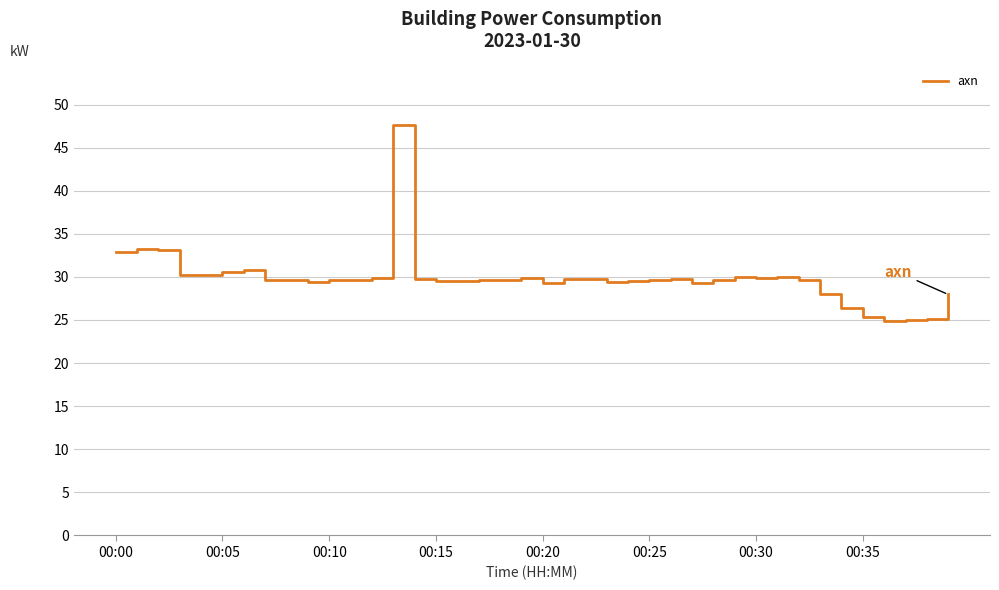

What is the smallest value displayed?

24.9